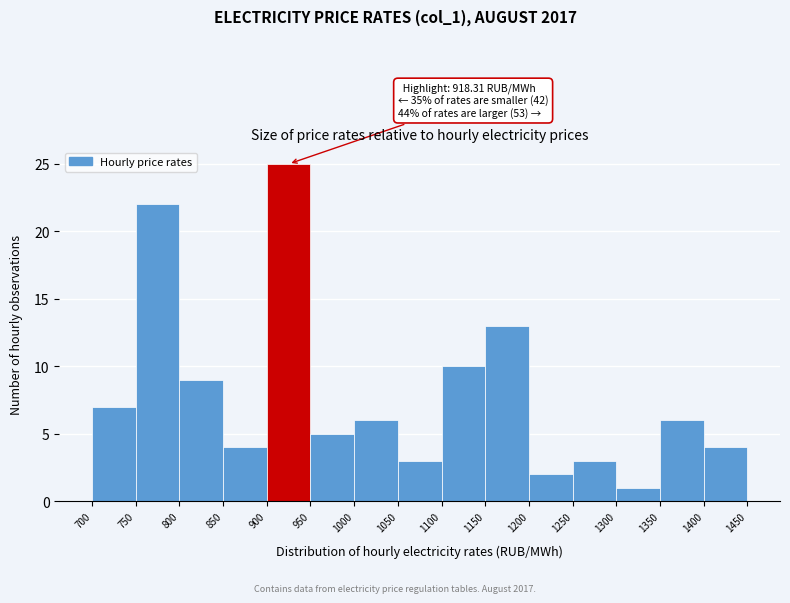

Which range on the x-axis has the tallest bar?

900 to 950